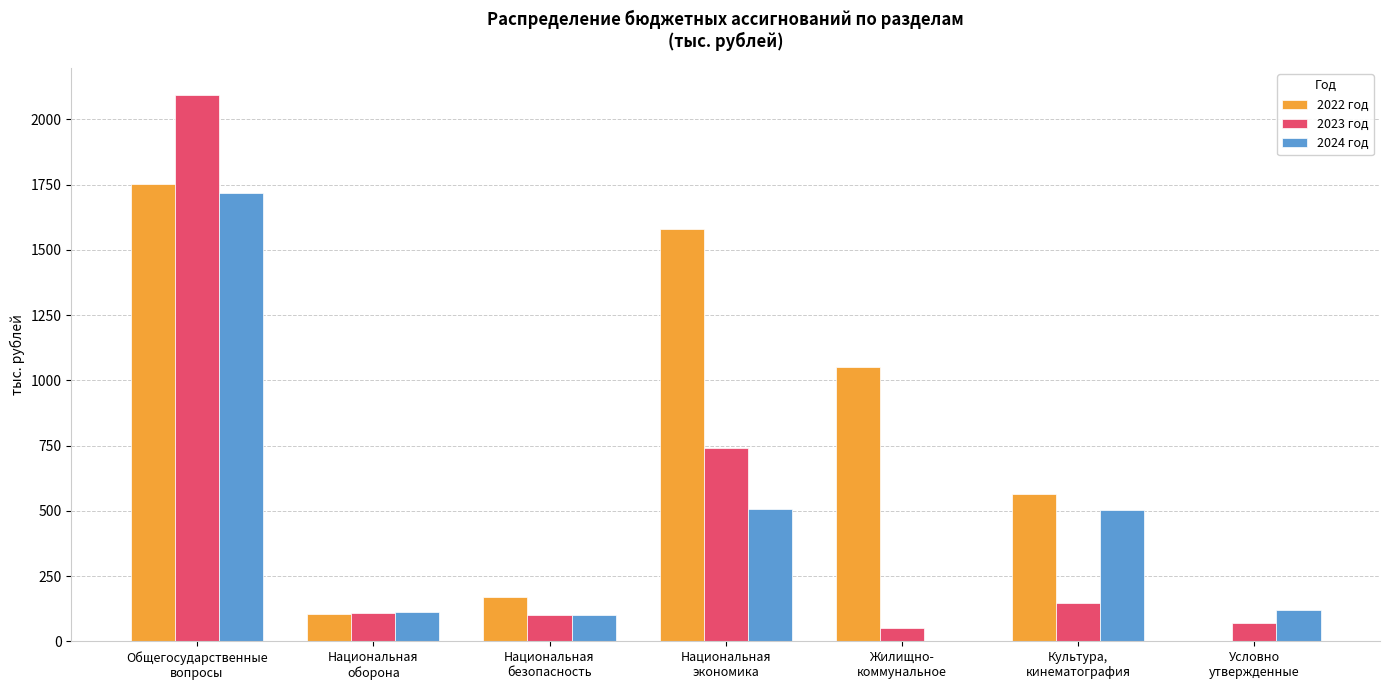

True or false: 2023 год has a value of 50.0 at Жилищно-
коммунальное.

True